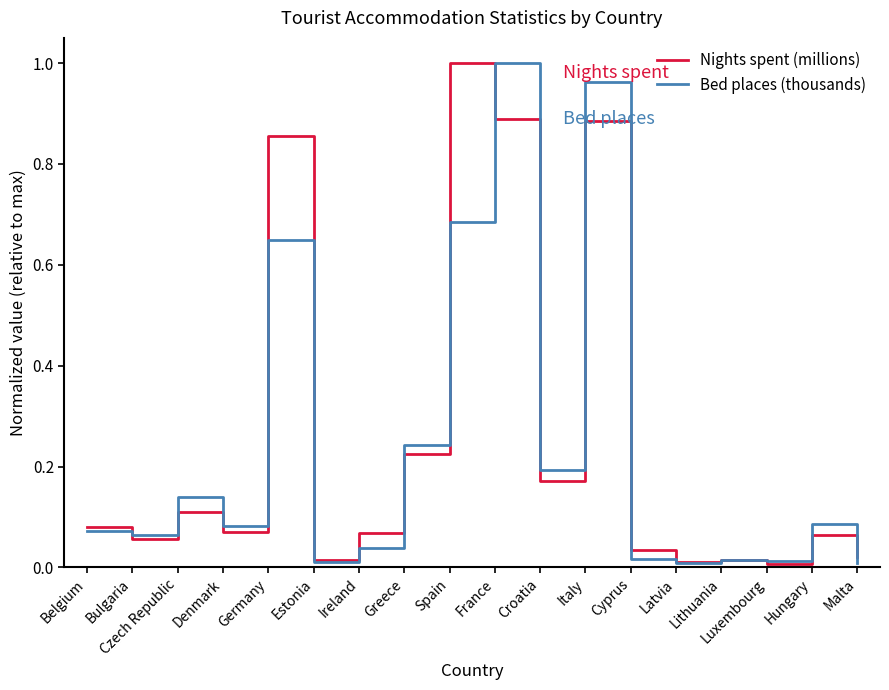

What position from the left is Latvia?

14